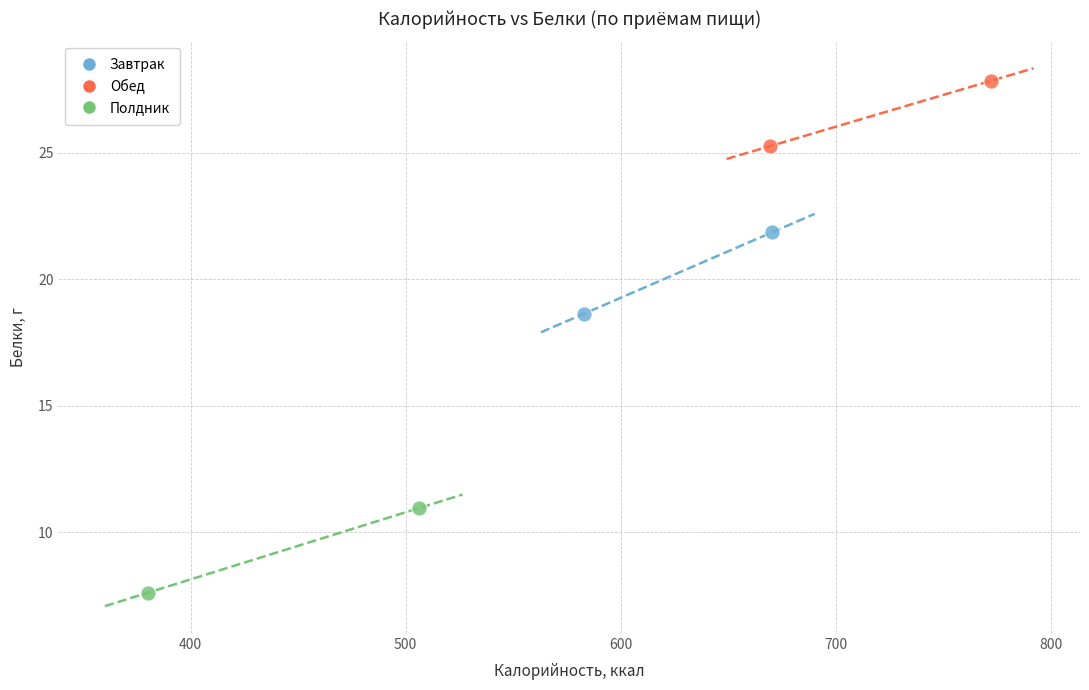

Which series has the widest spread of Y values?

Полдник